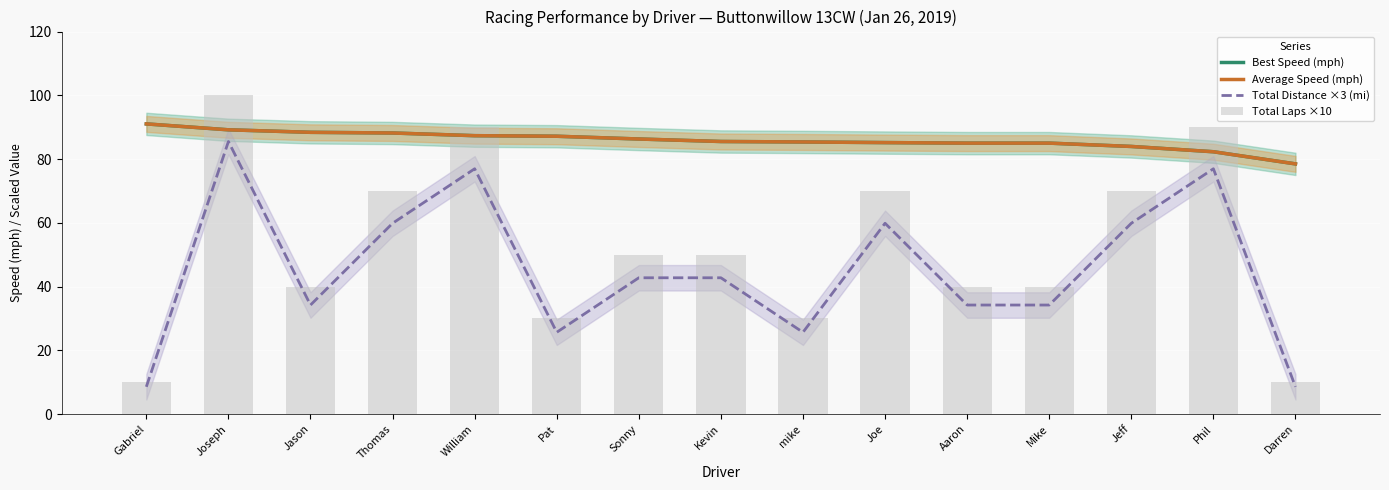

How many categories are shown in the chart?

15